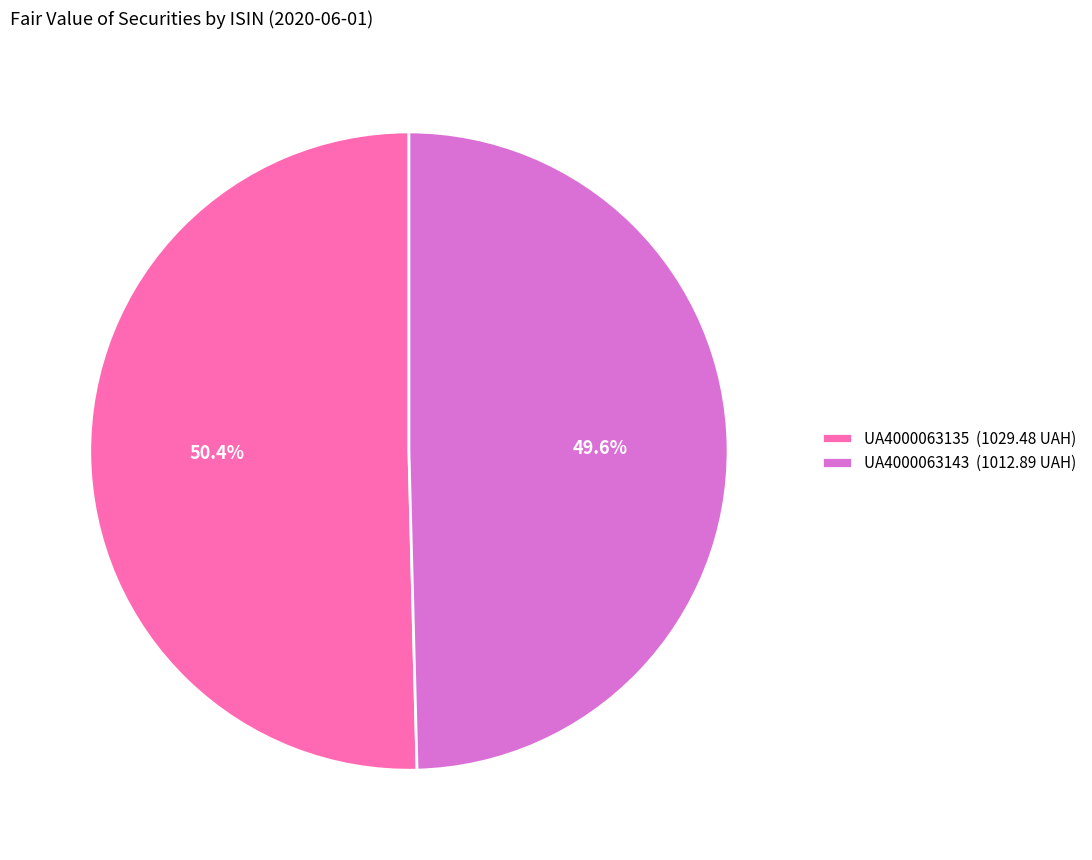

To the nearest percent, what is the difference between the UA4000063135 and UA4000063143 slice percentages?

1%